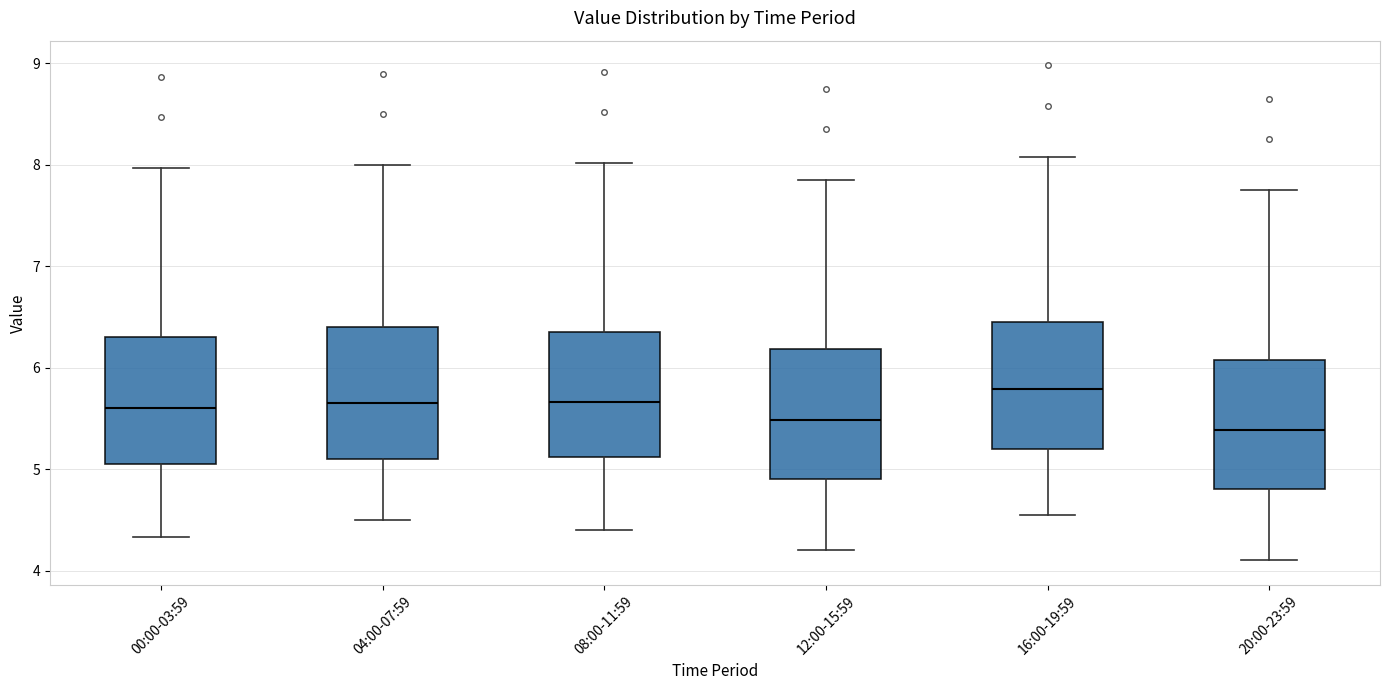

Reading left to right, read every box against the y-axis: the position of its median line, the range the box covers, and the ends of its whiskers. The values are not printed on the chart, so give them approximately, as read against the axis.

00:00-03:59: median 5.6, box 5.1 to 6.3, whiskers 4.3 to 8.0
04:00-07:59: median 5.7, box 5.1 to 6.4, whiskers 4.5 to 8.0
08:00-11:59: median 5.7, box 5.1 to 6.4, whiskers 4.4 to 8.0
12:00-15:59: median 5.5, box 4.9 to 6.2, whiskers 4.2 to 7.9
16:00-19:59: median 5.8, box 5.2 to 6.5, whiskers 4.6 to 8.1
20:00-23:59: median 5.4, box 4.8 to 6.1, whiskers 4.1 to 7.8